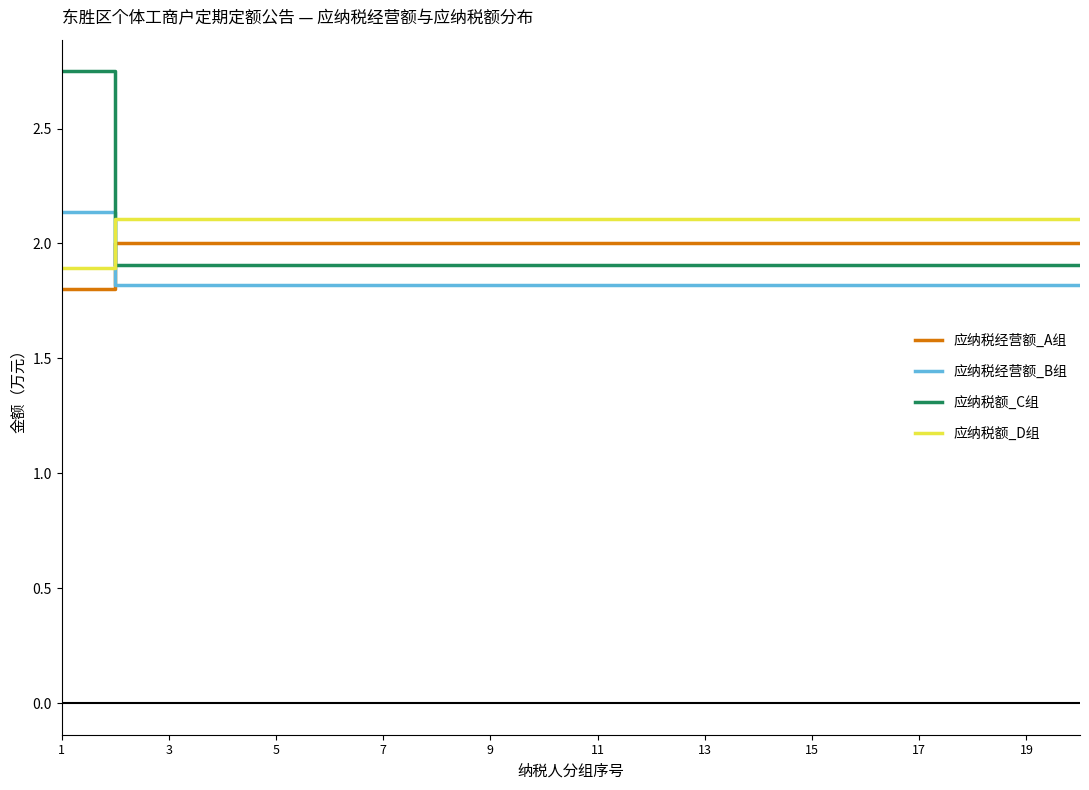

What are all the series names shown in the legend?

应纳税经营额_A组, 应纳税经营额_B组, 应纳税额_C组, 应纳税额_D组